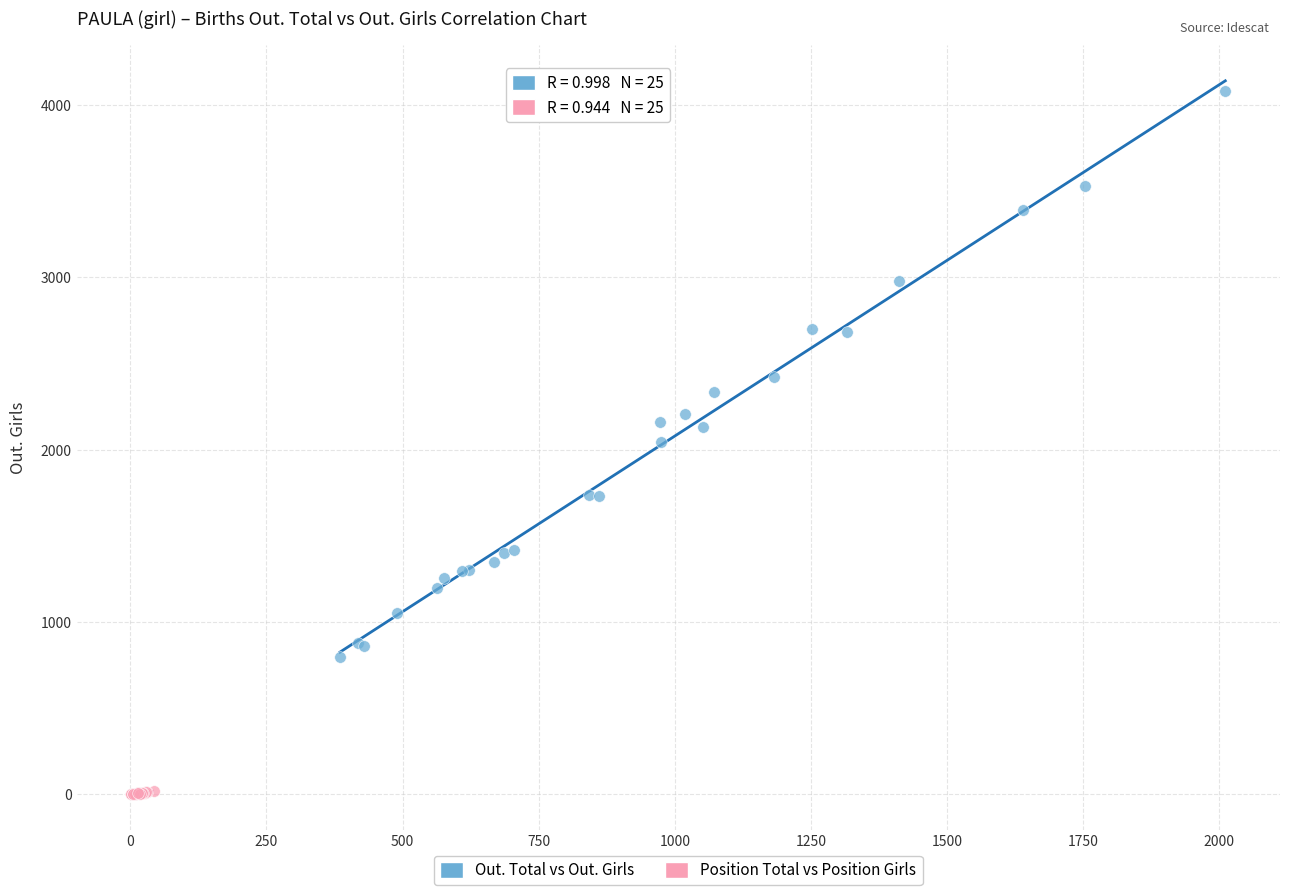

Which series contains the highest Y value?

Out. Total vs Out. Girls